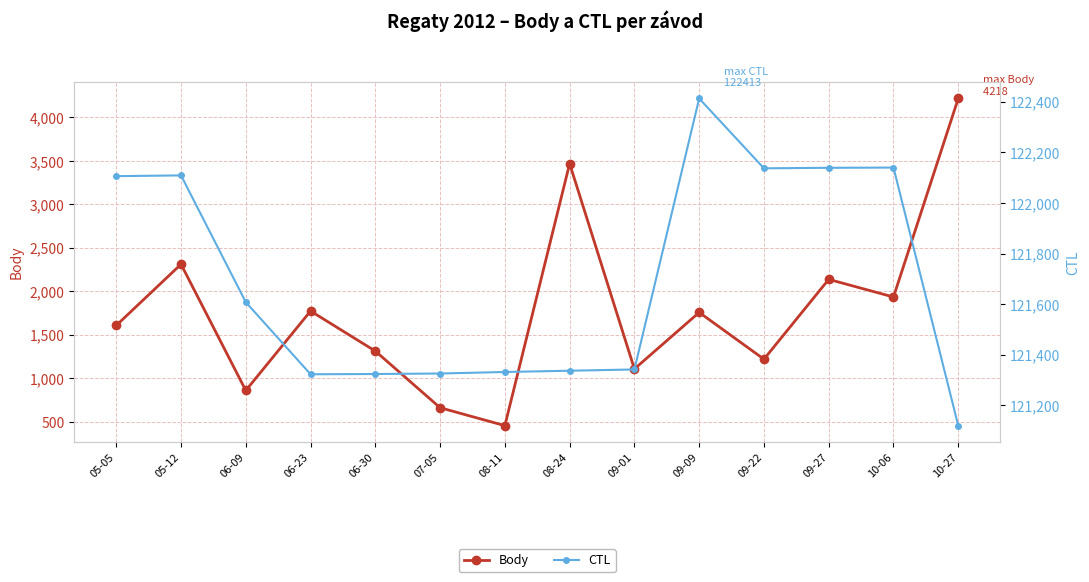

Is it true that Body equals 456 at 08-11?

True